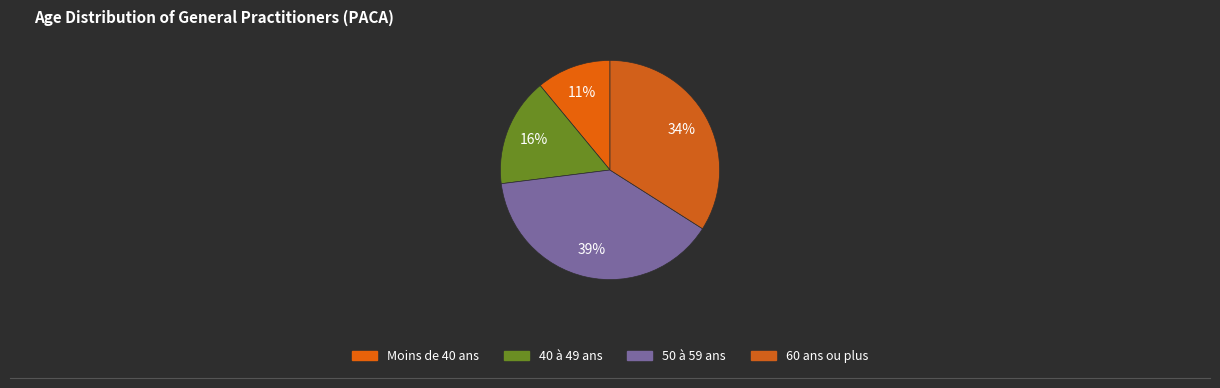

Which slice is the smallest?

Moins de 40 ans